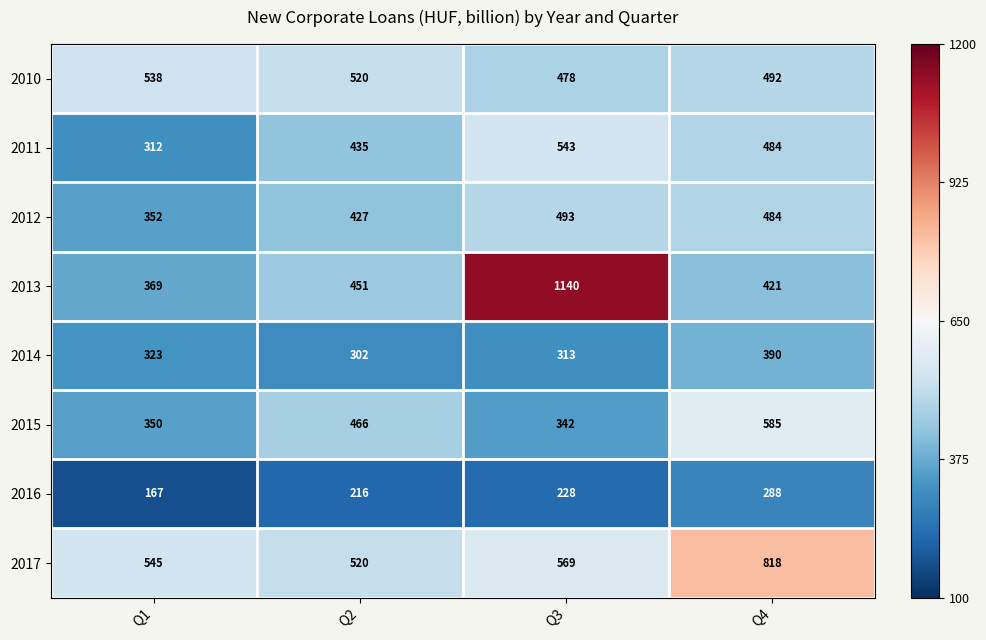

Between Q1 and Q2, which series saw the biggest shift?

2011